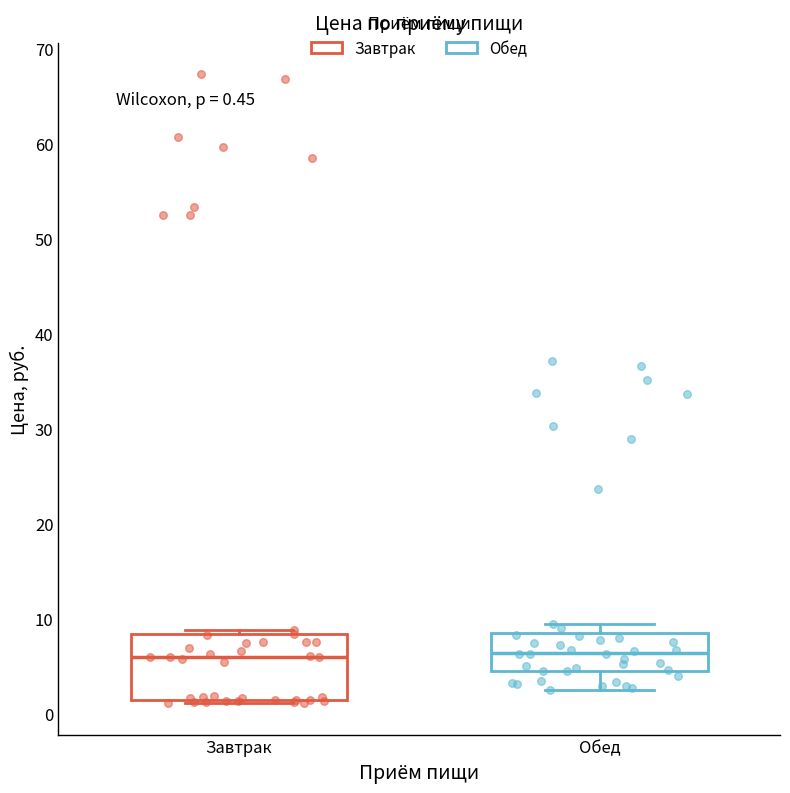

Which box is the tallest, from its lower edge to its upper edge?

Завтрак